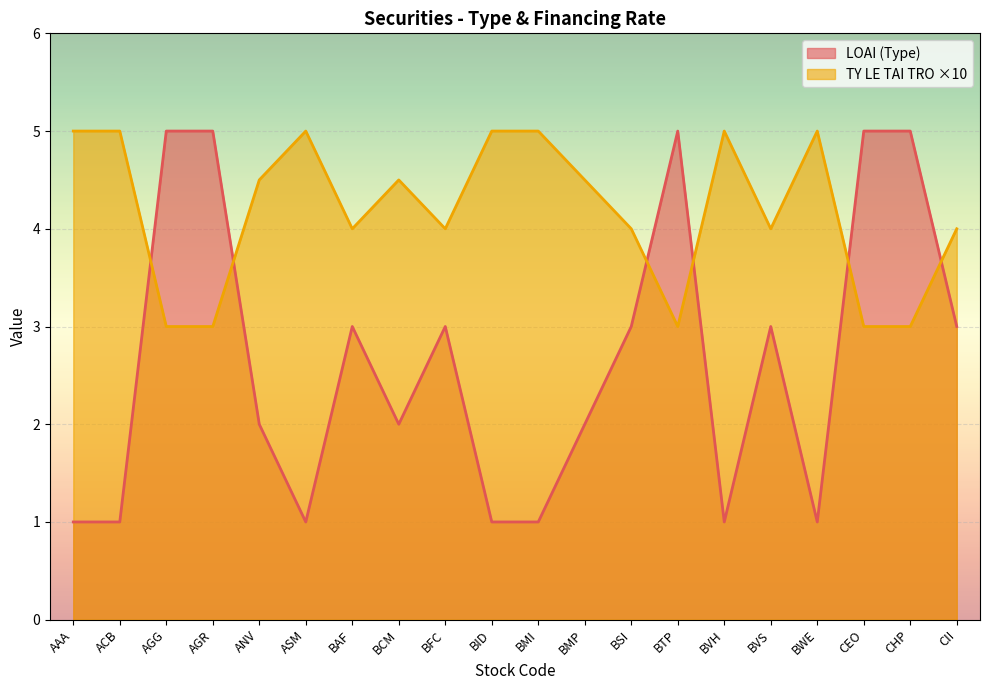

True or false: LOAI (Type) has a value of 5.0 at BSI.

False